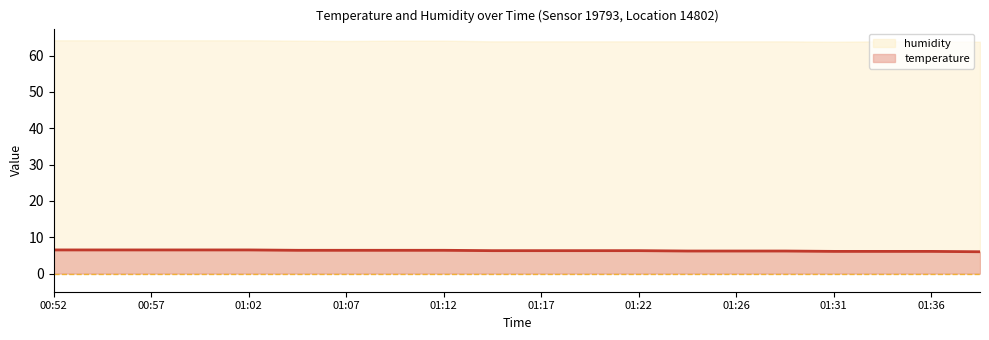

Reading right to left, extract all data points from this chart.

temperature: 6.0	6.1	6.1	6.1	6.2	6.2	6.2	6.3	6.3	6.3	6.3	6.4	6.4	6.4	6.4	6.5	6.5	6.5	6.5	6.5
humidity: 63.8	63.9	63.9	63.8	63.9	63.9	63.9	63.9	63.9	63.9	63.9	64.1	64.1	64.0	64.1	64.2	64.2	64.2	64.2	64.2